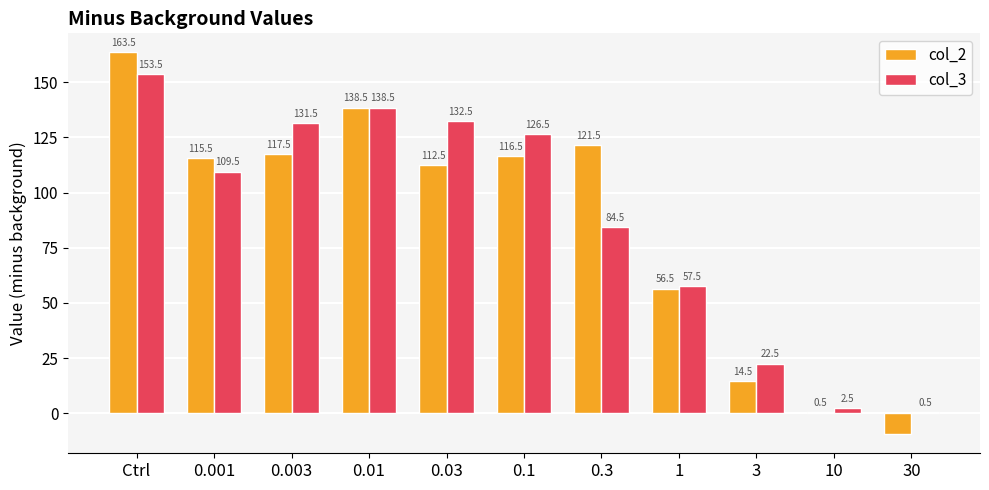

Where is col_3 nearest to the value 77?

0.3